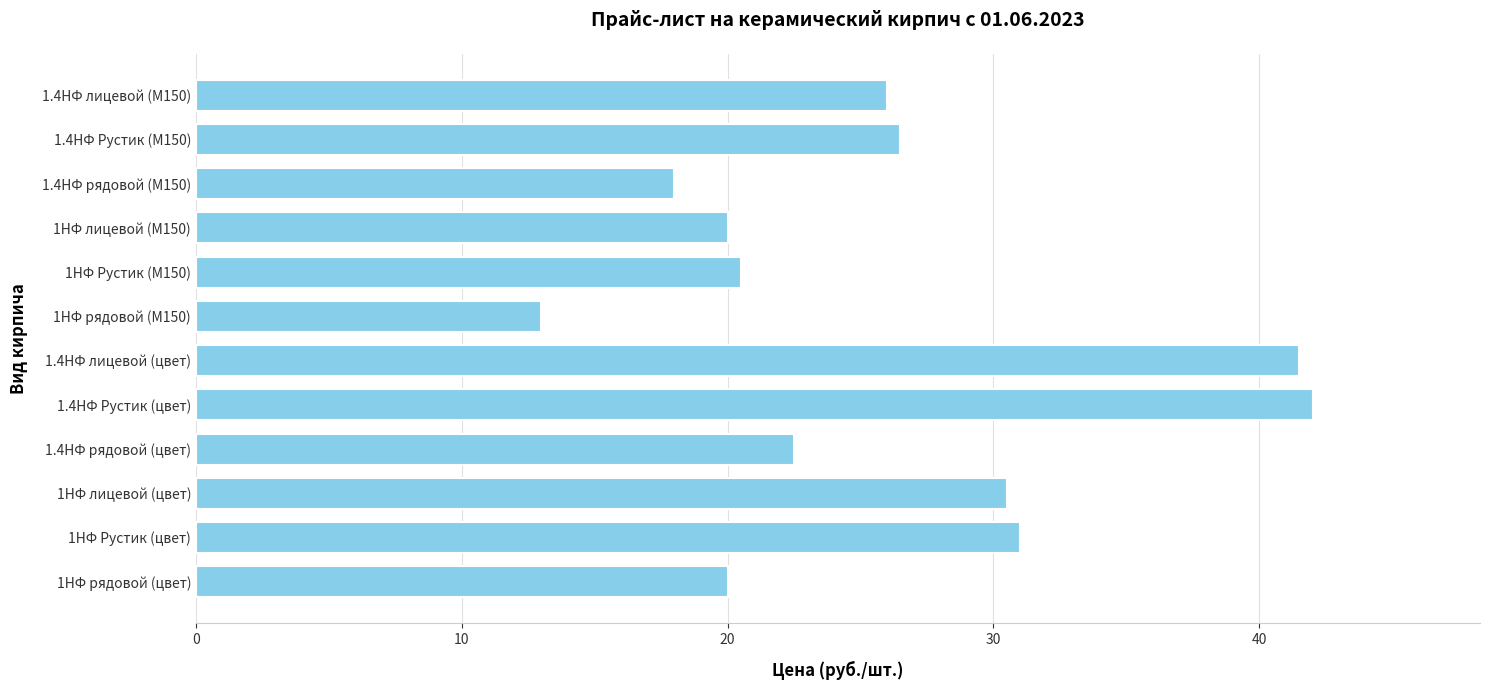

True or false: the data shows 18.0 at 1.4НФ рядовой (М150).

True